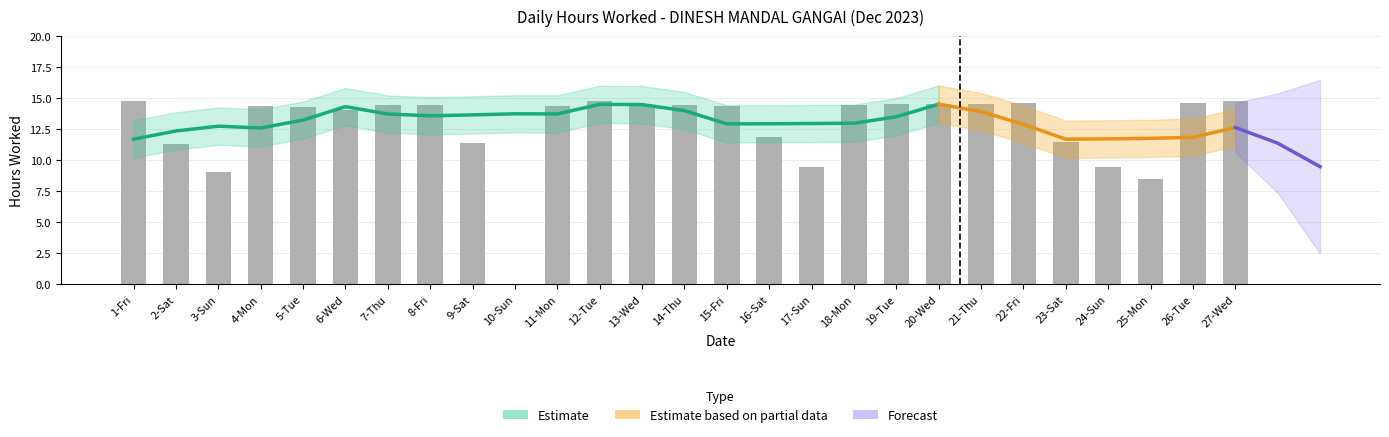

Rank the categories by value from highest to lowest.

12-Tue, 27-Wed, 1-Fri, 26-Tue, 22-Fri, 19-Tue, 20-Wed, 21-Thu, 8-Fri, 7-Thu, 18-Mon, 14-Thu, 13-Wed, 15-Fri, 4-Mon, 11-Mon, 5-Tue, 6-Wed, 16-Sat, 23-Sat, 9-Sat, 2-Sat, 17-Sun, 24-Sun, 3-Sun, 25-Mon, 10-Sun